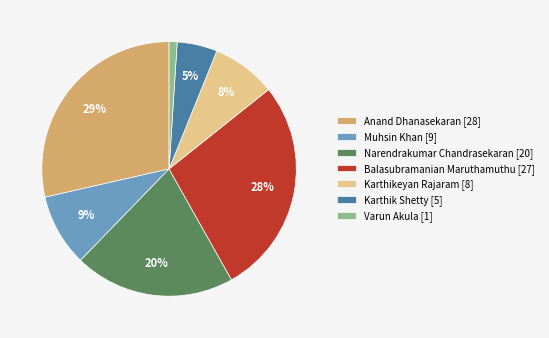

How many segments does this pie chart have?

7